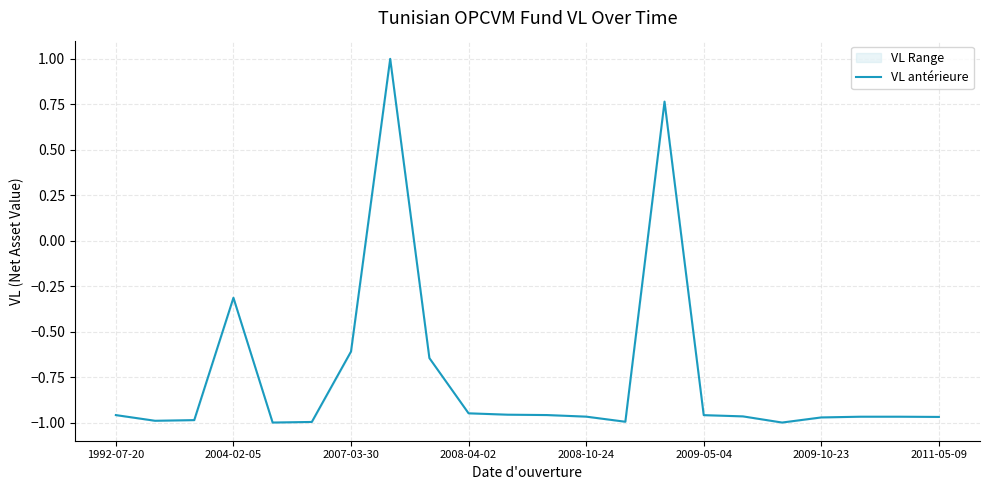

Where is VL antérieure nearest to the value 0?

2004-02-05